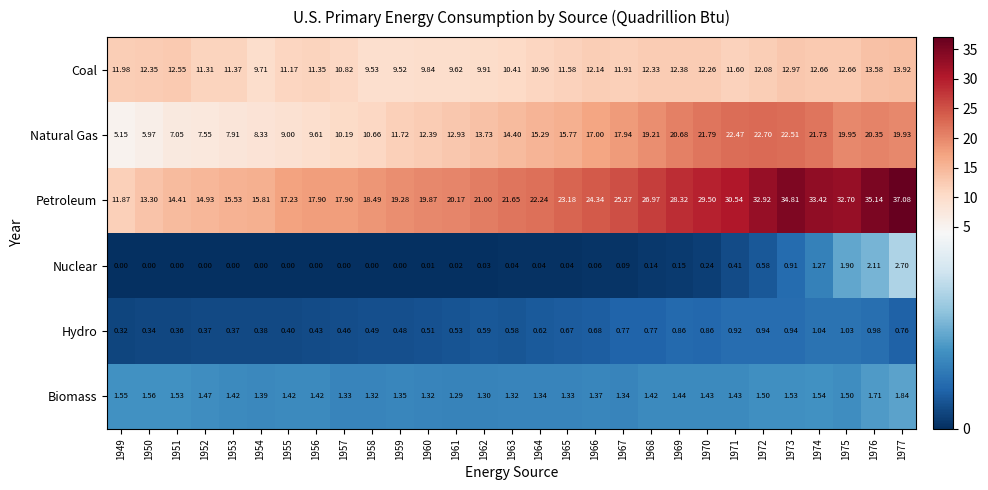

Which series has the largest total across all categories?

Petroleum